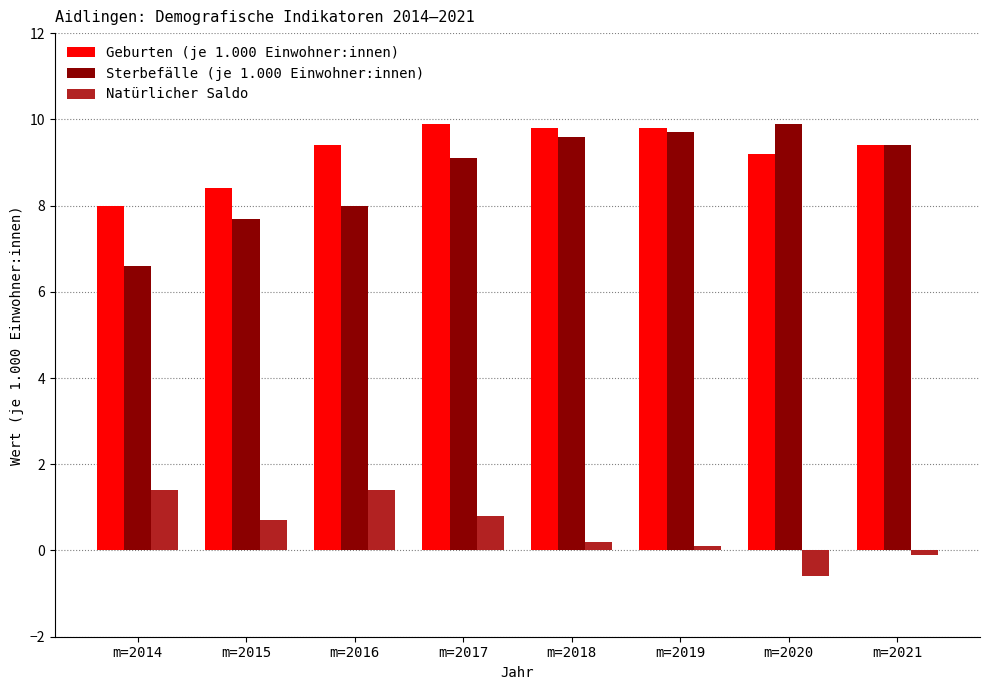

Is the value of Geburten (je 1.000 Einwohner:innen) at m=2014 greater than the value of Natürlicher Saldo at m=2021?

Yes